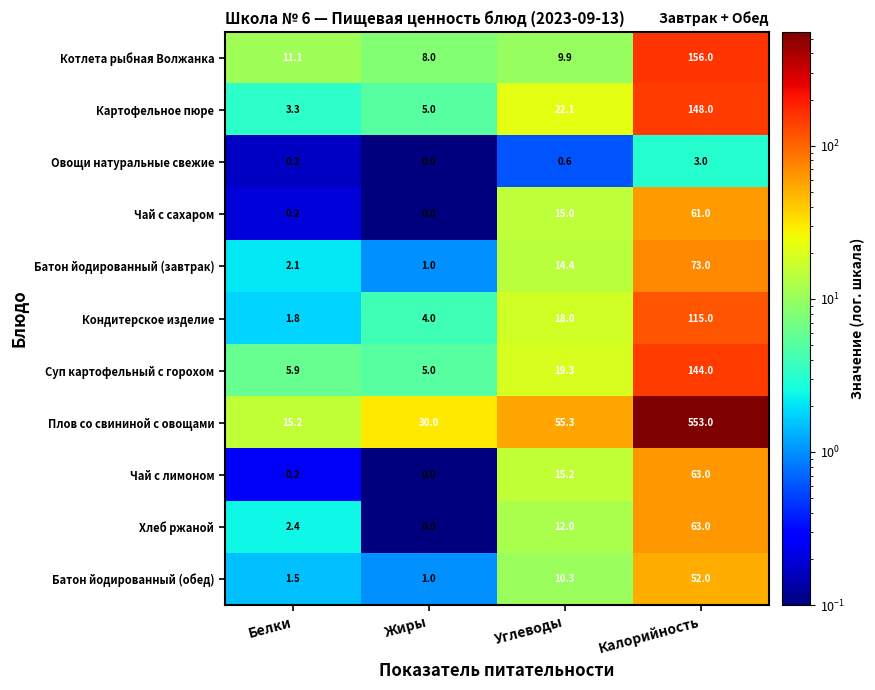

Is it true that Картофельное пюре equals 3.3 at Белки?

True